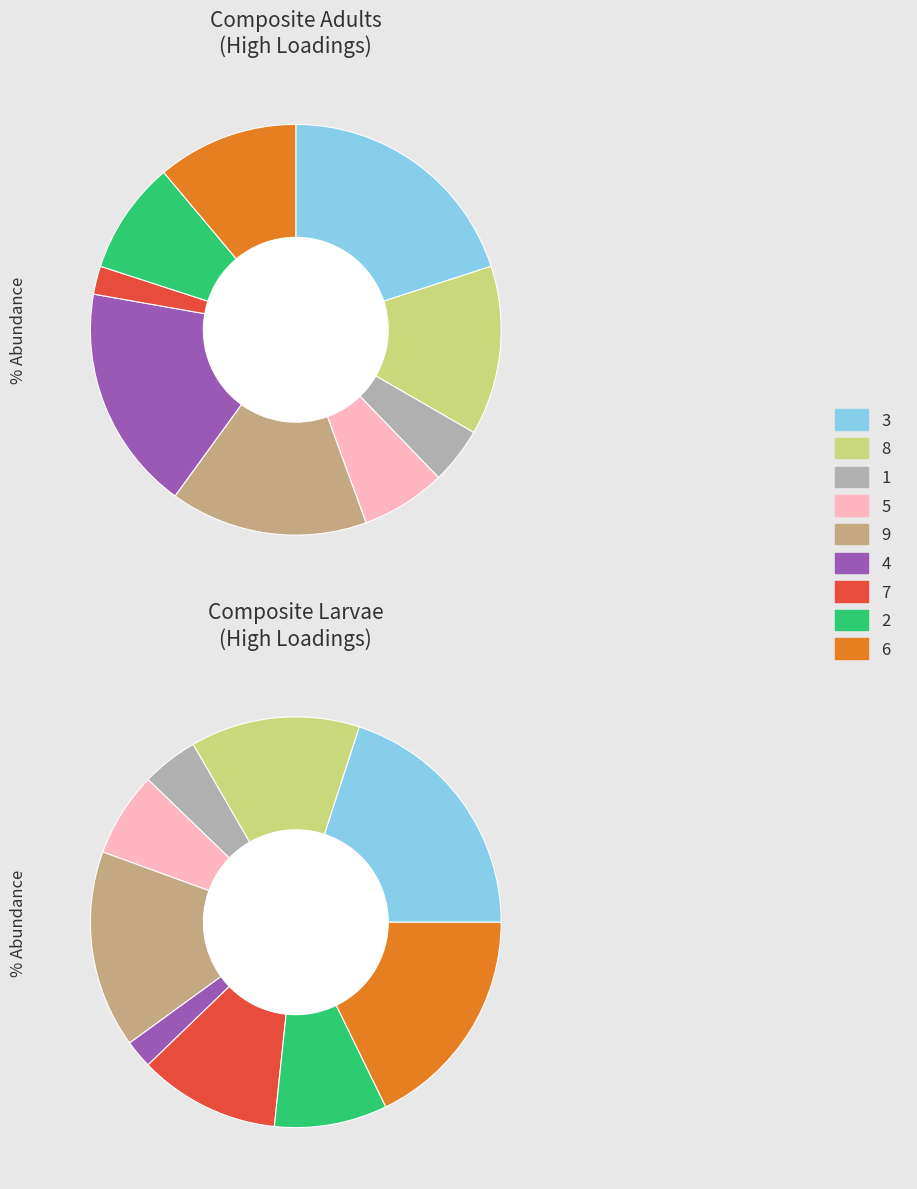

What percentage do 8 and 1 together represent?

17.8%